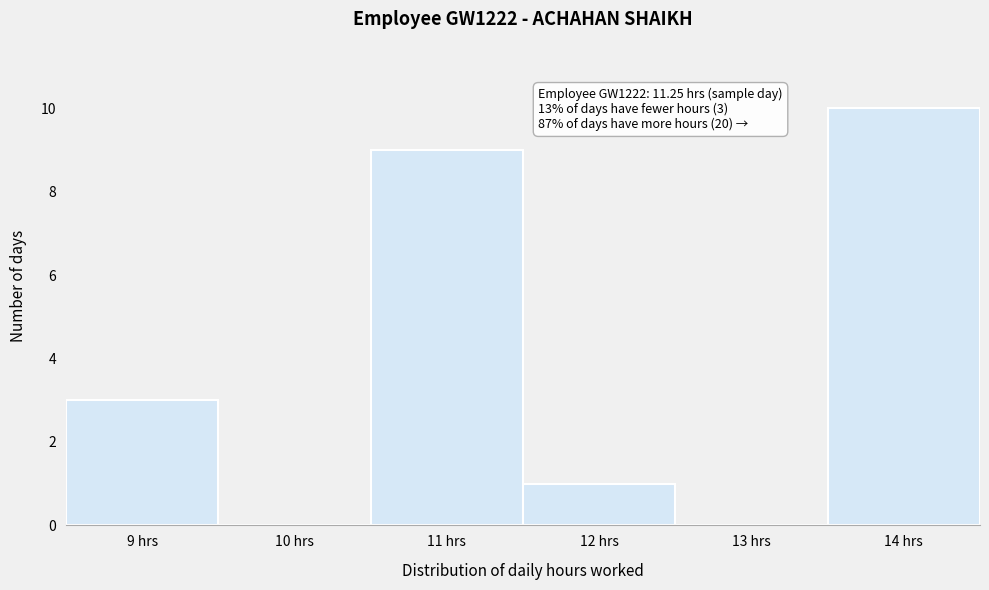

Over which range of the x-axis is the bar tallest?

13.5 to 14.5